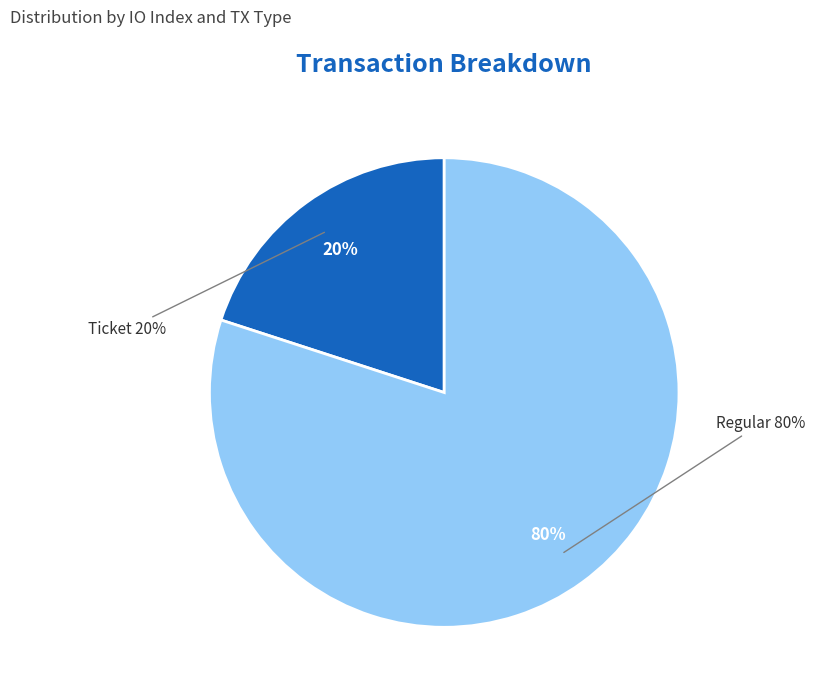

Between Regular (io_index=3) and Ticket (io_index=0), which is larger?

Regular (io_index=3)